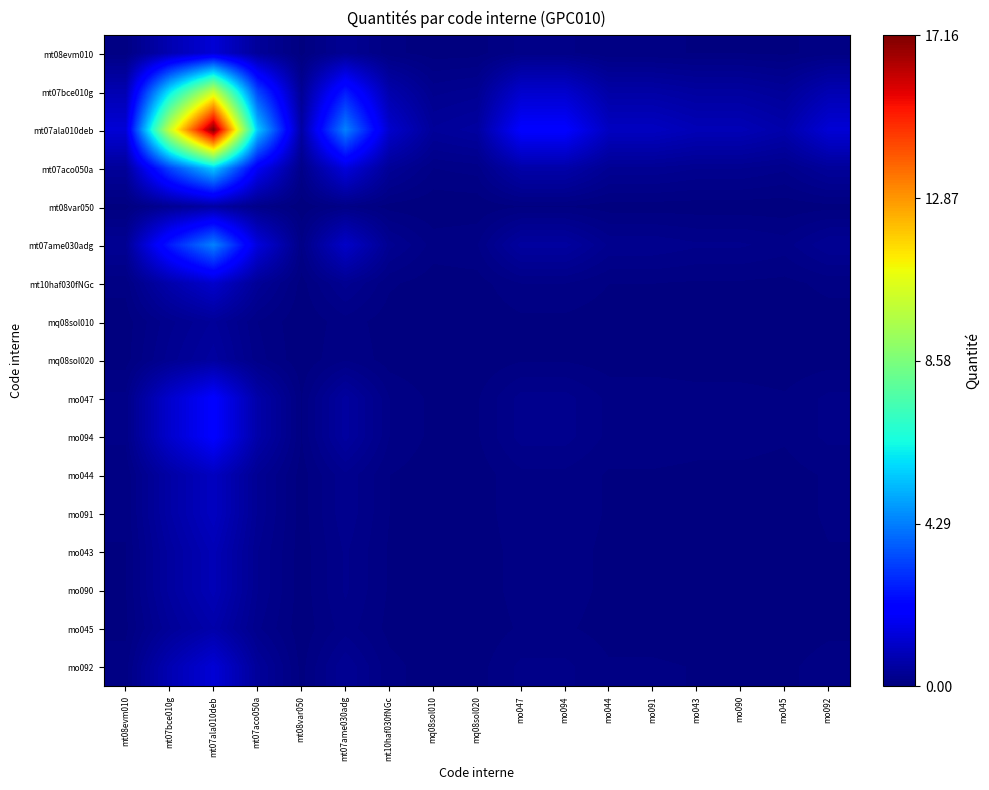

Reading left to right, list all the values displayed in this chart.

mt08evm010: mt08evm010=0.1	mt07bce010g=0.8	mt07ala010deb=1.3	mt07aco050a=0.4	mt08var050=0.0	mt07ame030adg=0.3	mt10haf030fNGc=0.1	mq08sol010=0.0	mq08sol020=0.0	mo047=0.2	mo094=0.2	mo044=0.1	mo091=0.1	mo043=0.1	mo090=0.1	mo045=0.1	mo092=0.1
mt07bce010g: mt08evm010=0.8	mt07bce010g=6.0	mt07ala010deb=10.1	mt07aco050a=3.3	mt08var050=0.3	mt07ame030adg=2.6	mt10haf030fNGc=0.7	mq08sol010=0.2	mq08sol020=0.3	mo047=1.2	mo094=1.2	mo044=0.6	mo091=0.6	mo043=0.5	mo090=0.5	mo045=0.4	mo092=0.8
mt07ala010deb: mt08evm010=1.3	mt07bce010g=10.1	mt07ala010deb=17.2	mt07aco050a=5.6	mt08var050=0.6	mt07ame030adg=4.3	mt10haf030fNGc=1.2	mq08sol010=0.4	mq08sol020=0.5	mo047=2.0	mo094=2.0	mo044=1.0	mo091=1.0	mo043=0.8	mo090=0.8	mo045=0.7	mo092=1.3
mt07aco050a: mt08evm010=0.4	mt07bce010g=3.3	mt07ala010deb=5.6	mt07aco050a=1.8	mt08var050=0.2	mt07ame030adg=1.4	mt10haf030fNGc=0.4	mq08sol010=0.1	mq08sol020=0.2	mo047=0.6	mo094=0.6	mo044=0.3	mo091=0.3	mo043=0.3	mo090=0.3	mo045=0.2	mo092=0.4
mt08var050: mt08evm010=0.0	mt07bce010g=0.3	mt07ala010deb=0.6	mt07aco050a=0.2	mt08var050=0.0	mt07ame030adg=0.1	mt10haf030fNGc=0.0	mq08sol010=0.0	mq08sol020=0.0	mo047=0.1	mo094=0.1	mo044=0.0	mo091=0.0	mo043=0.0	mo090=0.0	mo045=0.0	mo092=0.0
mt07ame030adg: mt08evm010=0.3	mt07bce010g=2.6	mt07ala010deb=4.3	mt07aco050a=1.4	mt08var050=0.1	mt07ame030adg=1.1	mt10haf030fNGc=0.3	mq08sol010=0.1	mq08sol020=0.1	mo047=0.5	mo094=0.5	mo044=0.3	mo091=0.3	mo043=0.2	mo090=0.2	mo045=0.2	mo092=0.3
mt10haf030fNGc: mt08evm010=0.1	mt07bce010g=0.7	mt07ala010deb=1.2	mt07aco050a=0.4	mt08var050=0.0	mt07ame030adg=0.3	mt10haf030fNGc=0.1	mq08sol010=0.0	mq08sol020=0.0	mo047=0.1	mo094=0.1	mo044=0.1	mo091=0.1	mo043=0.1	mo090=0.1	mo045=0.0	mo092=0.1
mq08sol010: mt08evm010=0.0	mt07bce010g=0.2	mt07ala010deb=0.4	mt07aco050a=0.1	mt08var050=0.0	mt07ame030adg=0.1	mt10haf030fNGc=0.0	mq08sol010=0.0	mq08sol020=0.0	mo047=0.0	mo094=0.0	mo044=0.0	mo091=0.0	mo043=0.0	mo090=0.0	mo045=0.0	mo092=0.0
mq08sol020: mt08evm010=0.0	mt07bce010g=0.3	mt07ala010deb=0.5	mt07aco050a=0.2	mt08var050=0.0	mt07ame030adg=0.1	mt10haf030fNGc=0.0	mq08sol010=0.0	mq08sol020=0.0	mo047=0.1	mo094=0.1	mo044=0.0	mo091=0.0	mo043=0.0	mo090=0.0	mo045=0.0	mo092=0.0
mo047: mt08evm010=0.2	mt07bce010g=1.2	mt07ala010deb=2.0	mt07aco050a=0.6	mt08var050=0.1	mt07ame030adg=0.5	mt10haf030fNGc=0.1	mq08sol010=0.0	mq08sol020=0.1	mo047=0.2	mo094=0.2	mo044=0.1	mo091=0.1	mo043=0.1	mo090=0.1	mo045=0.1	mo092=0.2
mo094: mt08evm010=0.2	mt07bce010g=1.2	mt07ala010deb=2.0	mt07aco050a=0.6	mt08var050=0.1	mt07ame030adg=0.5	mt10haf030fNGc=0.1	mq08sol010=0.0	mq08sol020=0.1	mo047=0.2	mo094=0.2	mo044=0.1	mo091=0.1	mo043=0.1	mo090=0.1	mo045=0.1	mo092=0.2
mo044: mt08evm010=0.1	mt07bce010g=0.6	mt07ala010deb=1.0	mt07aco050a=0.3	mt08var050=0.0	mt07ame030adg=0.3	mt10haf030fNGc=0.1	mq08sol010=0.0	mq08sol020=0.0	mo047=0.1	mo094=0.1	mo044=0.1	mo091=0.1	mo043=0.0	mo090=0.0	mo045=0.0	mo092=0.1
mo091: mt08evm010=0.1	mt07bce010g=0.6	mt07ala010deb=1.0	mt07aco050a=0.3	mt08var050=0.0	mt07ame030adg=0.3	mt10haf030fNGc=0.1	mq08sol010=0.0	mq08sol020=0.0	mo047=0.1	mo094=0.1	mo044=0.1	mo091=0.1	mo043=0.0	mo090=0.0	mo045=0.0	mo092=0.1
mo043: mt08evm010=0.1	mt07bce010g=0.5	mt07ala010deb=0.8	mt07aco050a=0.3	mt08var050=0.0	mt07ame030adg=0.2	mt10haf030fNGc=0.1	mq08sol010=0.0	mq08sol020=0.0	mo047=0.1	mo094=0.1	mo044=0.0	mo091=0.0	mo043=0.0	mo090=0.0	mo045=0.0	mo092=0.1
mo090: mt08evm010=0.1	mt07bce010g=0.5	mt07ala010deb=0.8	mt07aco050a=0.3	mt08var050=0.0	mt07ame030adg=0.2	mt10haf030fNGc=0.1	mq08sol010=0.0	mq08sol020=0.0	mo047=0.1	mo094=0.1	mo044=0.0	mo091=0.0	mo043=0.0	mo090=0.0	mo045=0.0	mo092=0.1
mo045: mt08evm010=0.1	mt07bce010g=0.4	mt07ala010deb=0.7	mt07aco050a=0.2	mt08var050=0.0	mt07ame030adg=0.2	mt10haf030fNGc=0.0	mq08sol010=0.0	mq08sol020=0.0	mo047=0.1	mo094=0.1	mo044=0.0	mo091=0.0	mo043=0.0	mo090=0.0	mo045=0.0	mo092=0.1
mo092: mt08evm010=0.1	mt07bce010g=0.8	mt07ala010deb=1.3	mt07aco050a=0.4	mt08var050=0.0	mt07ame030adg=0.3	mt10haf030fNGc=0.1	mq08sol010=0.0	mq08sol020=0.0	mo047=0.2	mo094=0.2	mo044=0.1	mo091=0.1	mo043=0.1	mo090=0.1	mo045=0.1	mo092=0.1